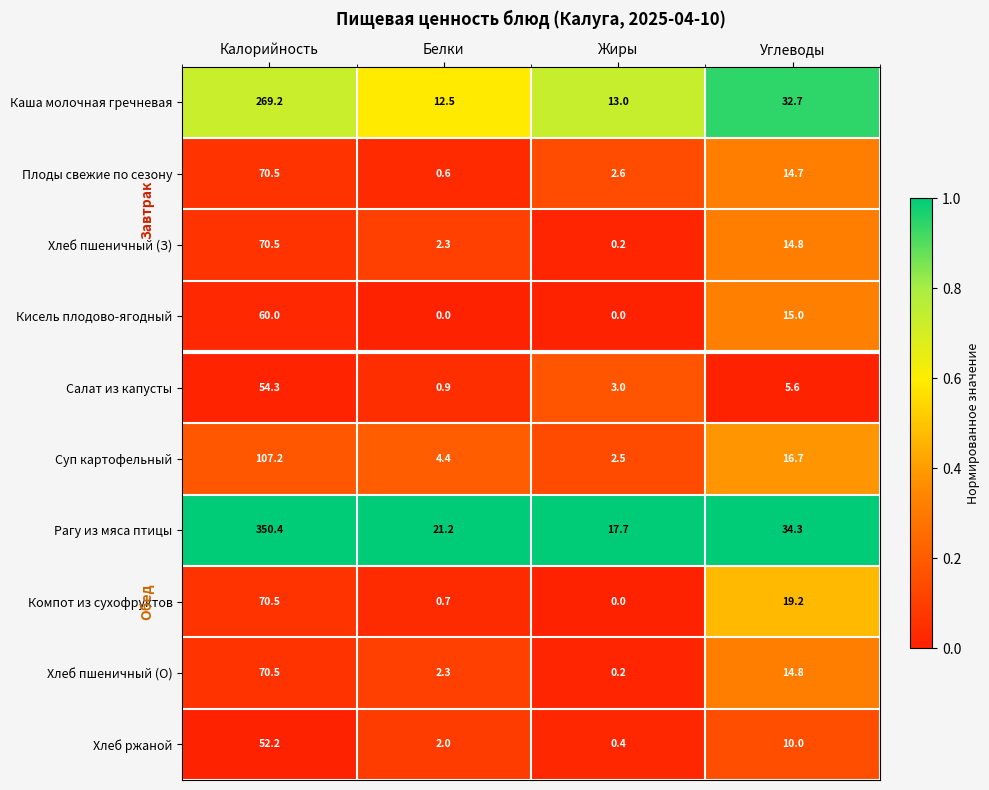

What is the difference between the highest and lowest values at Углеводы?

28.7